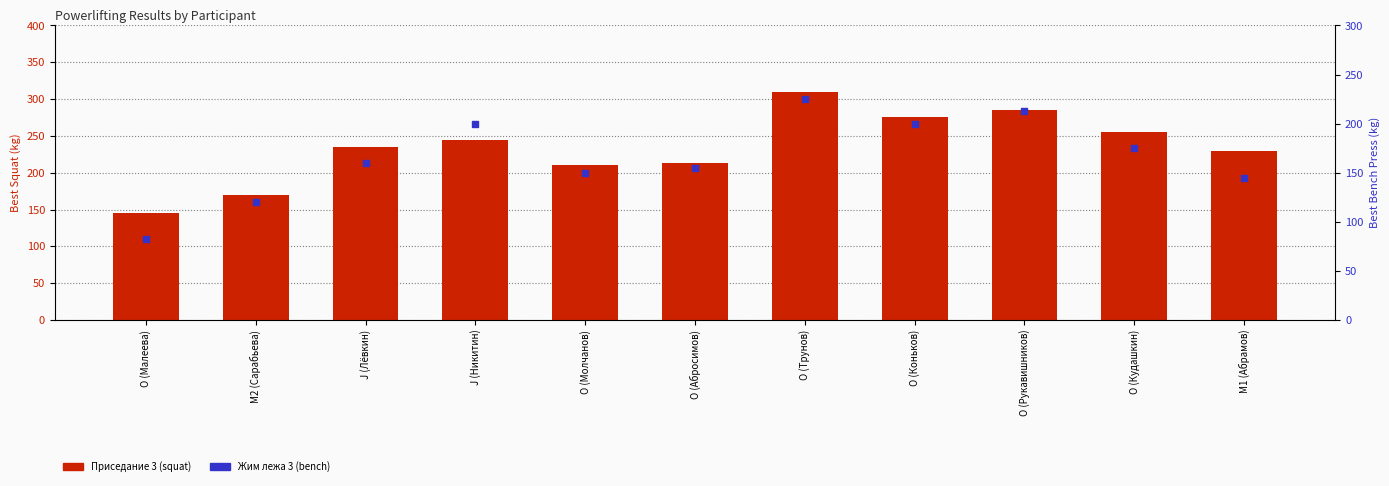

What is the total value across all series at M2 (Сарабьева)?

290.0